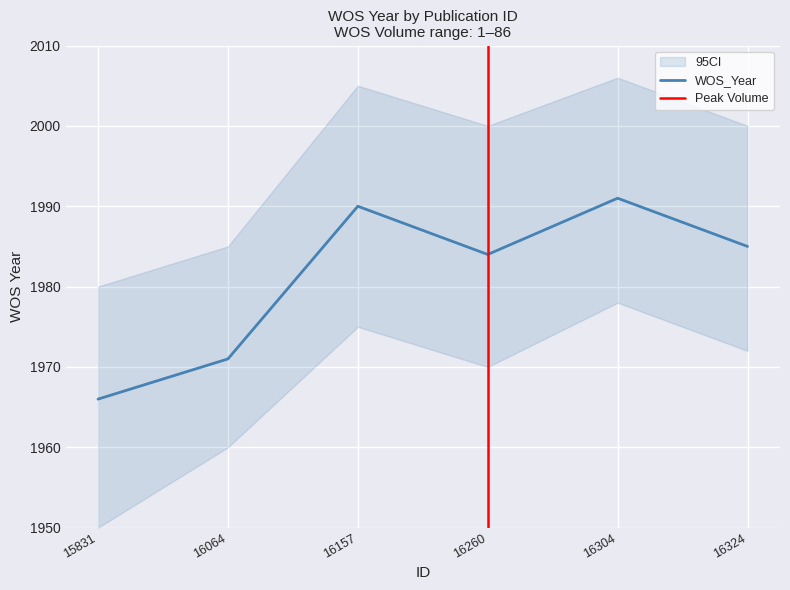

What is the change in value from 16064 to 16304?

+20